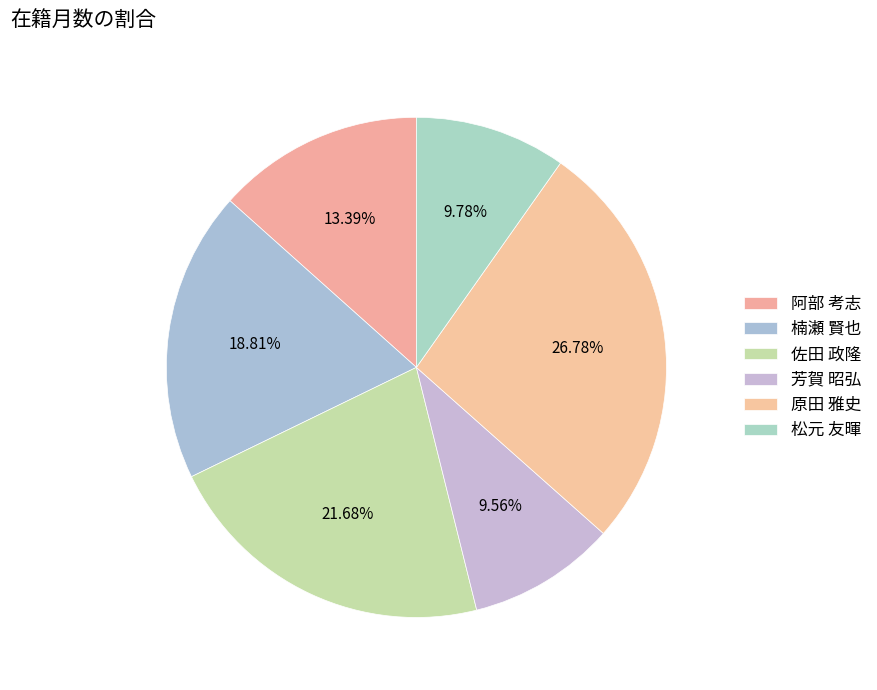

True or false: 佐田 政隆 accounts for 30% of the total.

False